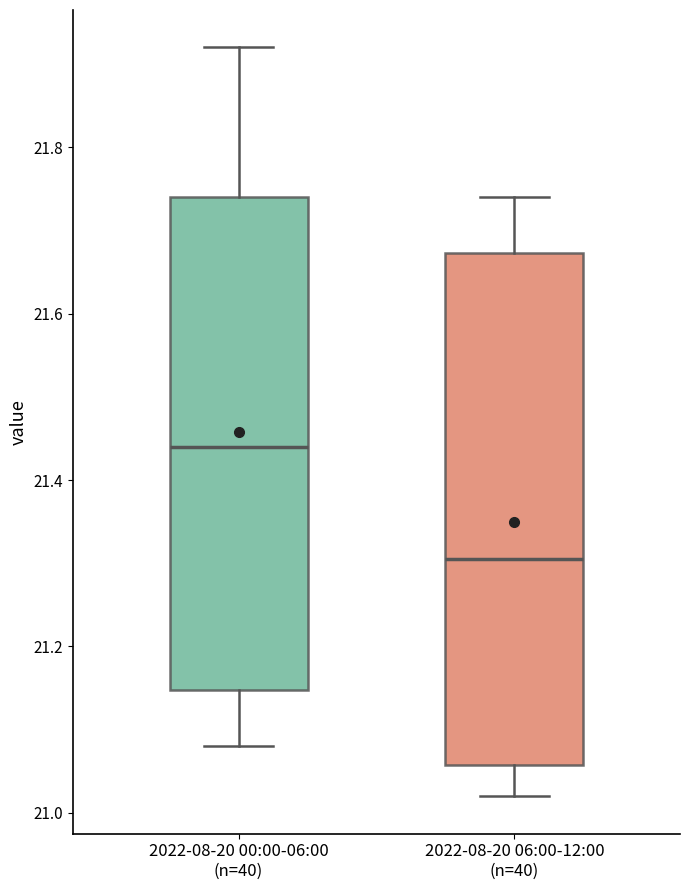

Reading left to right, transcribe this box plot: for each box, give where its median line is, the range the box spans, and where its two whiskers end, as read against the y-axis. The values are not printed on the chart, so give them approximately, as read against the axis.

2022-08-20 00:00-06:00 (n=40): median 21.44, box 21.14 to 21.74, whiskers 21.08 to 21.92
2022-08-20 06:00-12:00 (n=40): median 21.30, box 21.06 to 21.68, whiskers 21.02 to 21.74